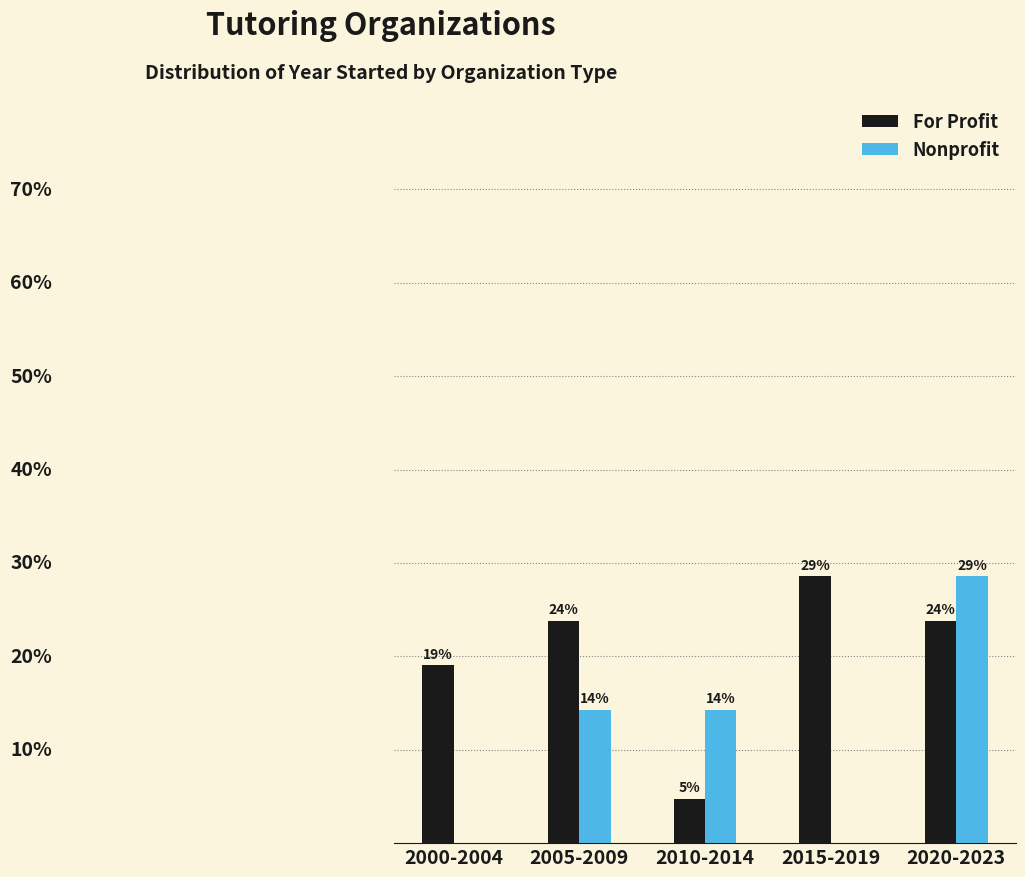

At which label does Nonprofit first exceed 14?

2005-2009